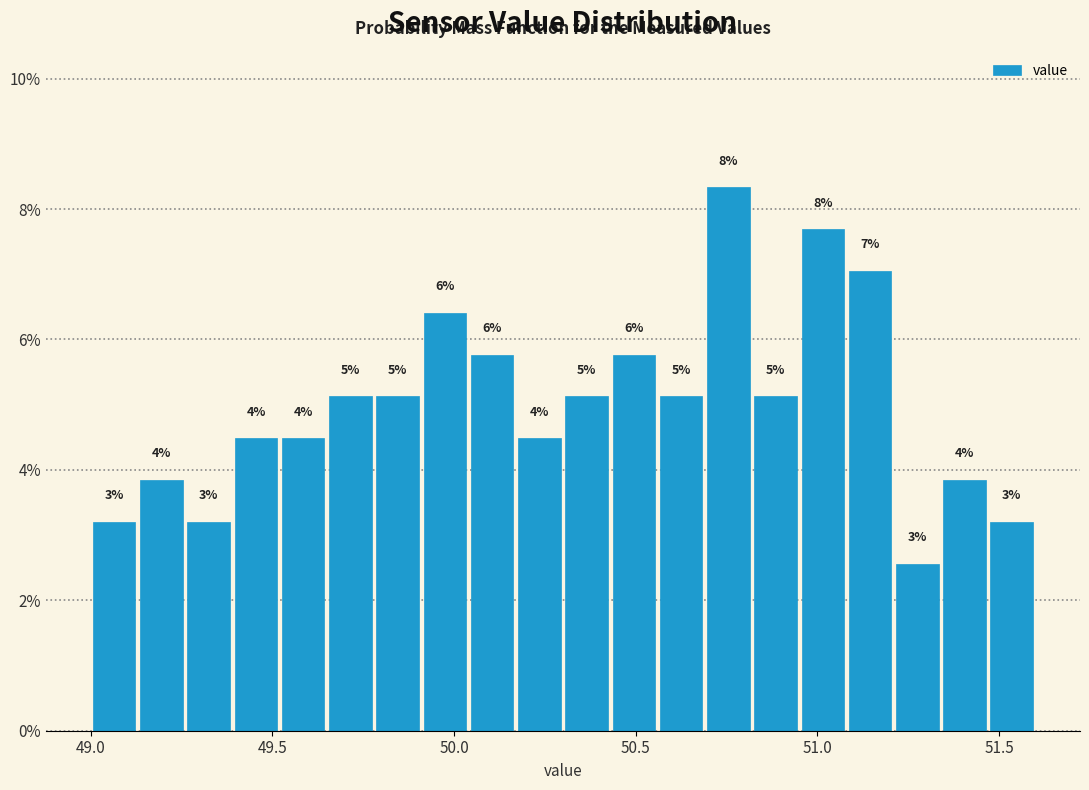

Read against the x-axis, roughly where is the centre of the tallest bar?

50.75